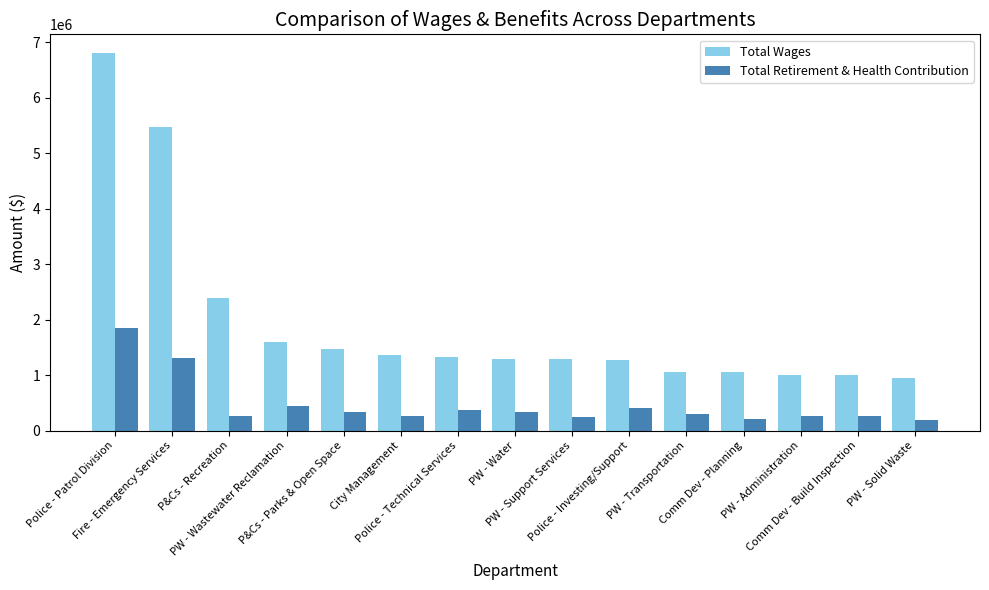

Rank the series by their maximum value, from highest to lowest.

Total Wages, Total Retirement & Health Contribution